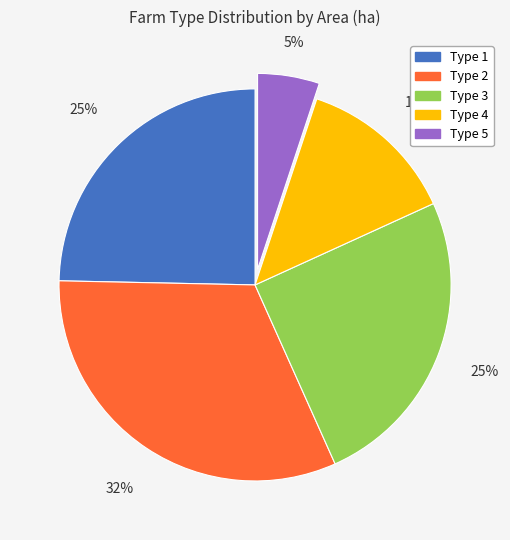

Do Type 2 and Type 4 together represent more than half of the pie?

No